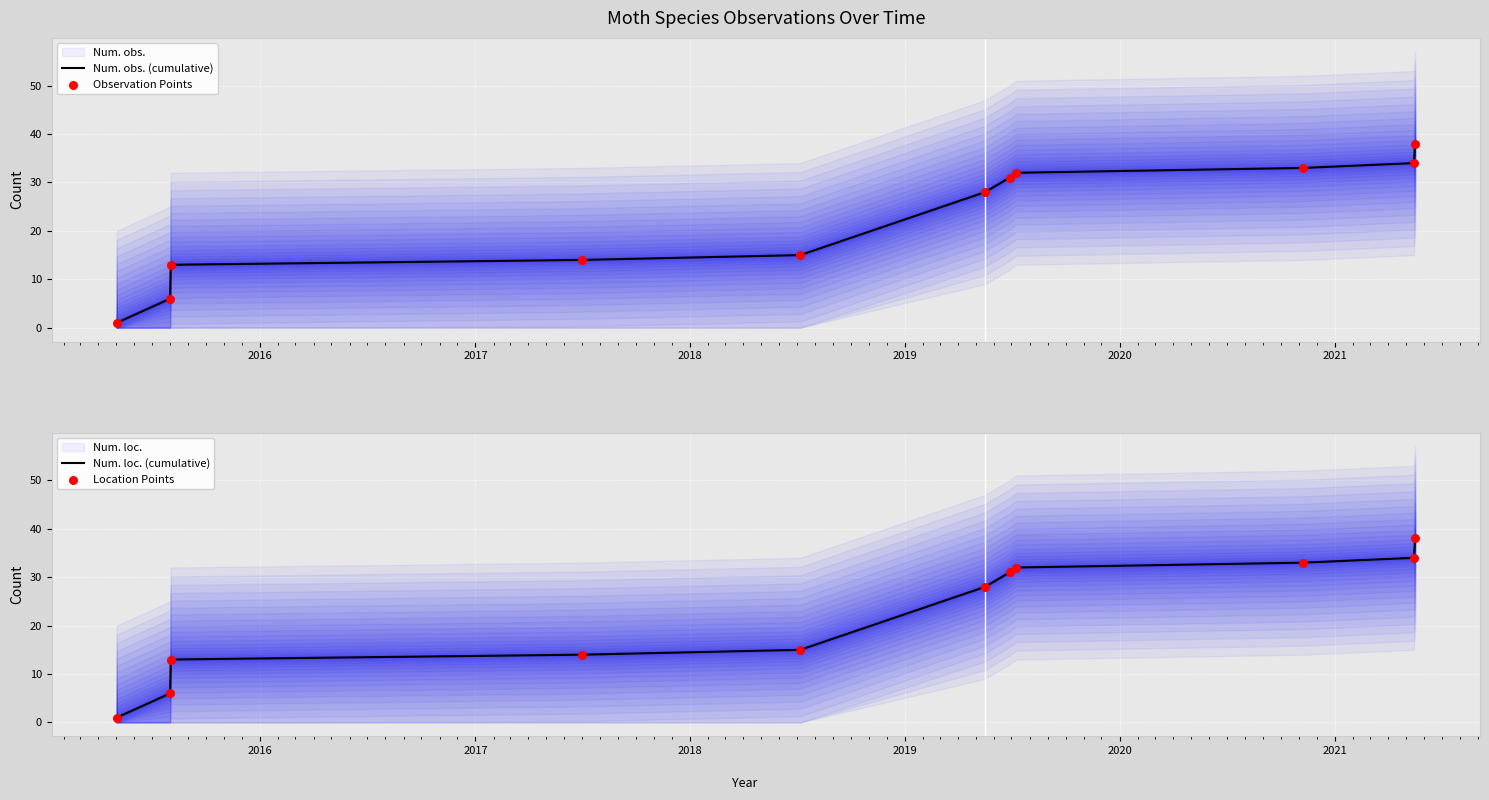

Which series reaches the minimum Y coordinate?

Num. obs. (cumulative)